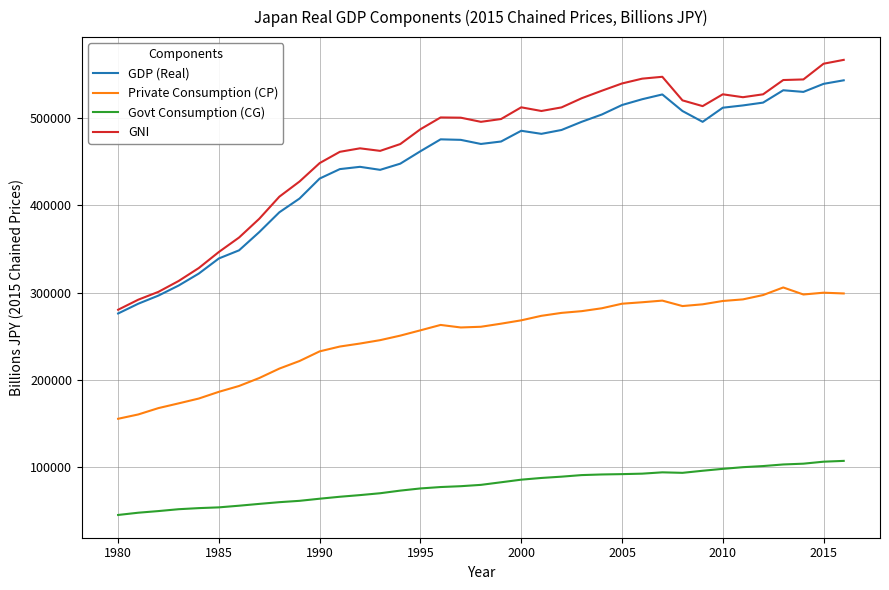

Which series has the widest spread of values?

GNI